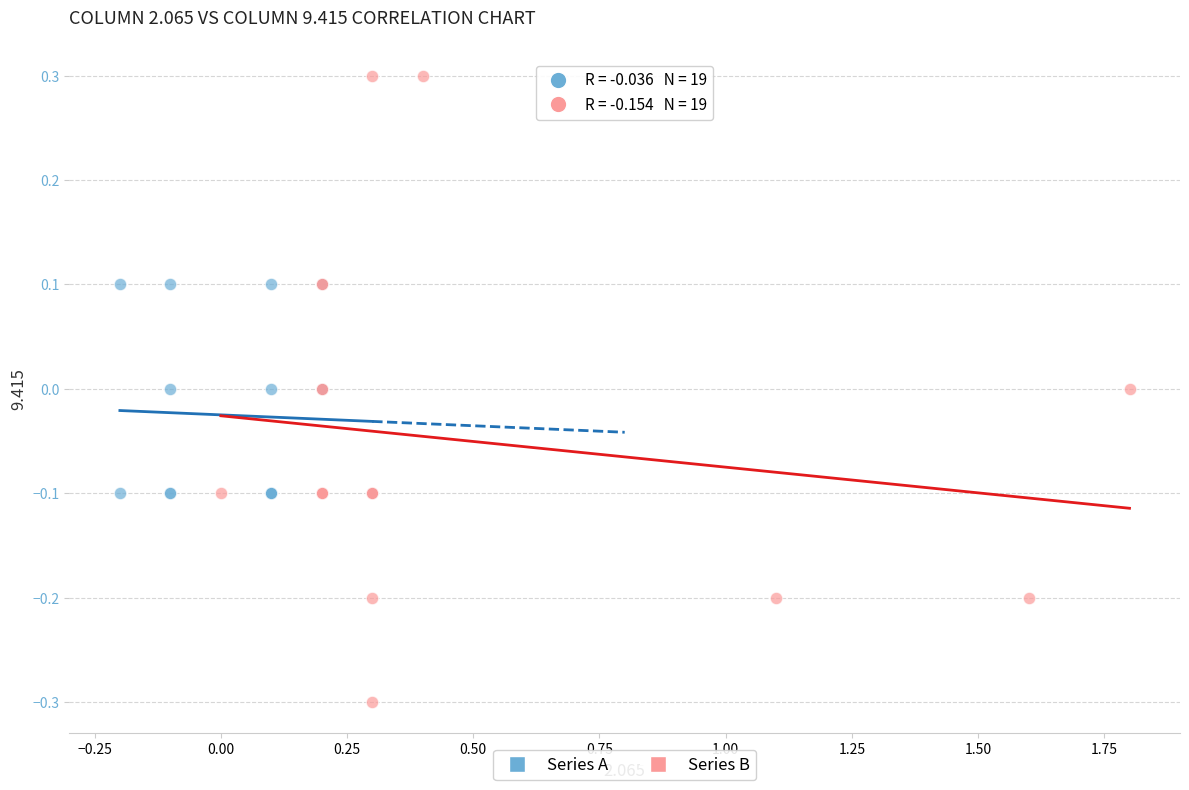

Which series contains the lowest Y value?

Series B